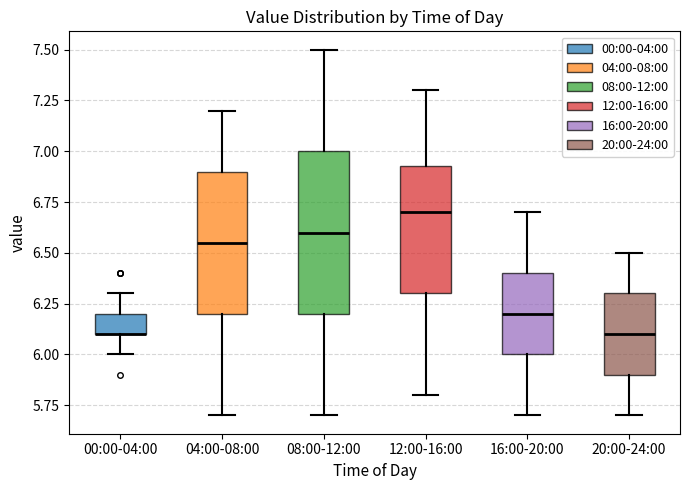

Where does the median line of the box for 12:00-16:00 sit on the y-axis? The values are not printed on the chart, so give them approximately, as read against the axis.

6.70